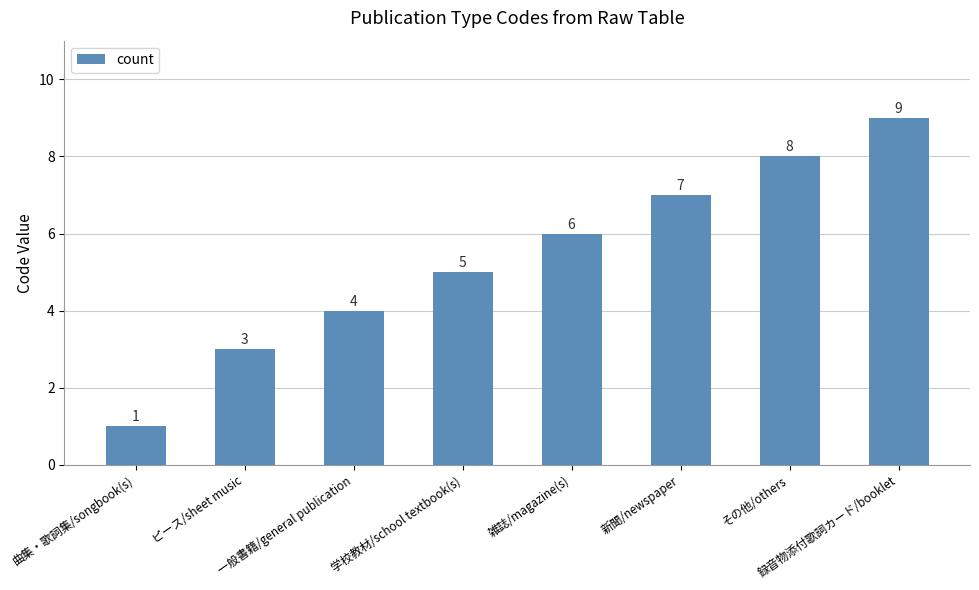

What is the smallest value displayed?

1